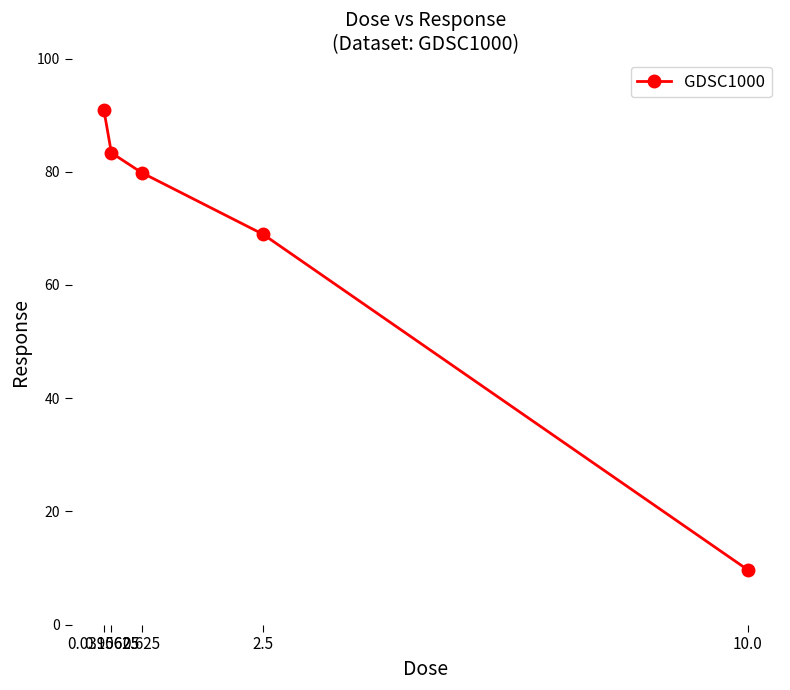

What is the sum of all values?

332.8